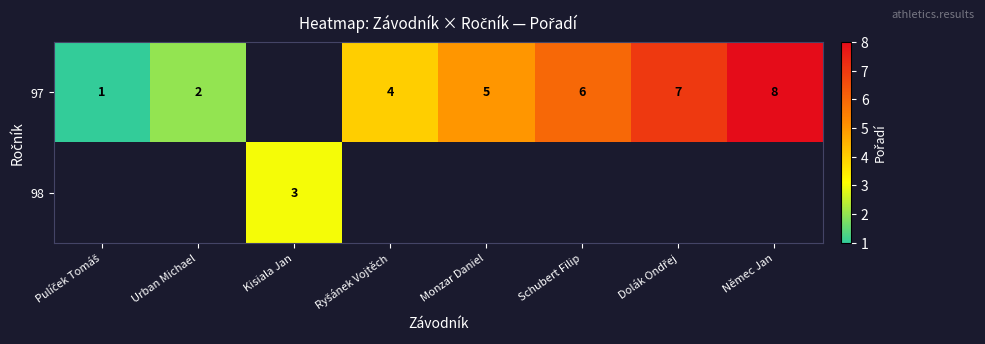

True or false: 97 has a value of 4 at Němec Jan.

False